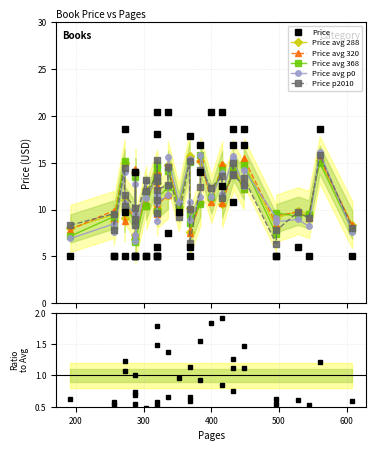

Which category has the highest value in the Price series?

400